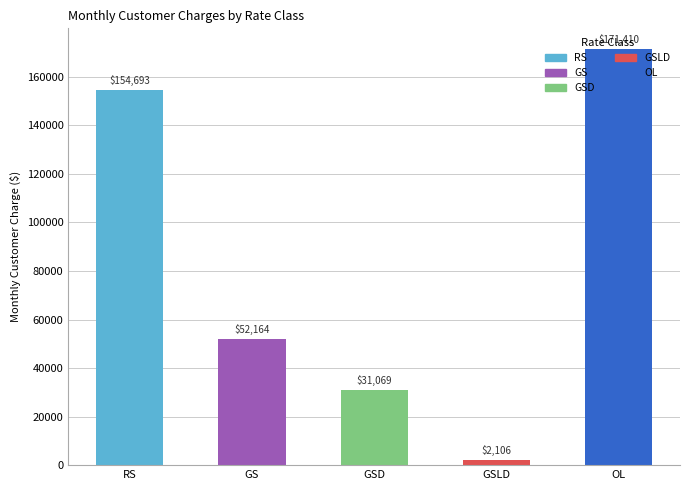

Approximately how many times larger is the value at GSD compared to GS?

0.6